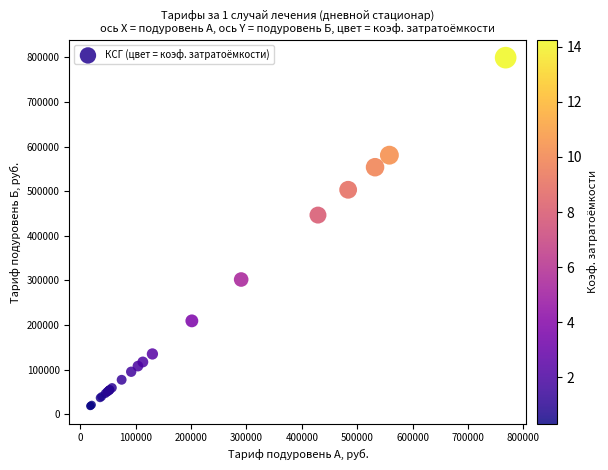

What Y value in the scatter plot is closest to 408763?

446382.7